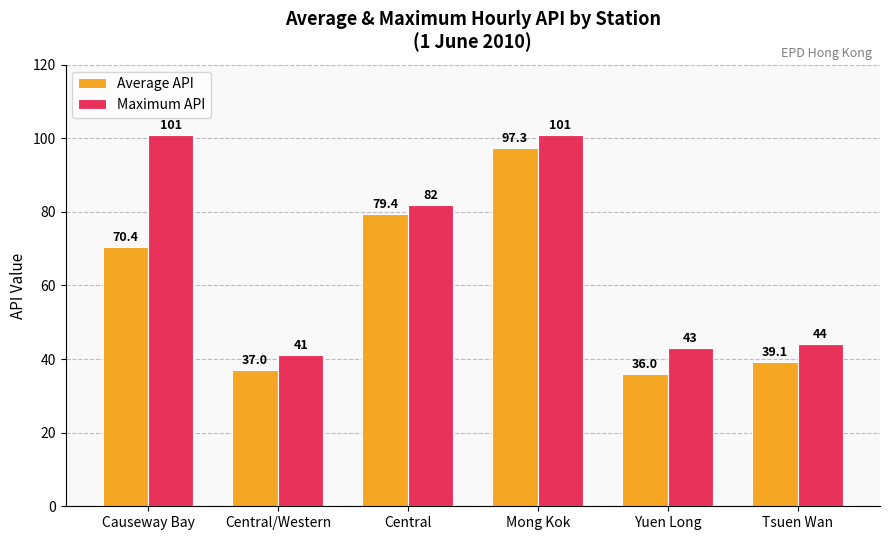

Reading right to left, extract all data points from this chart.

Average API: Tsuen Wan=39.1	Yuen Long=36.0	Mong Kok=97.3	Central=79.4	Central/Western=37.0	Causeway Bay=70.4
Maximum API: Tsuen Wan=44.0	Yuen Long=43.0	Mong Kok=101.0	Central=82.0	Central/Western=41.0	Causeway Bay=101.0